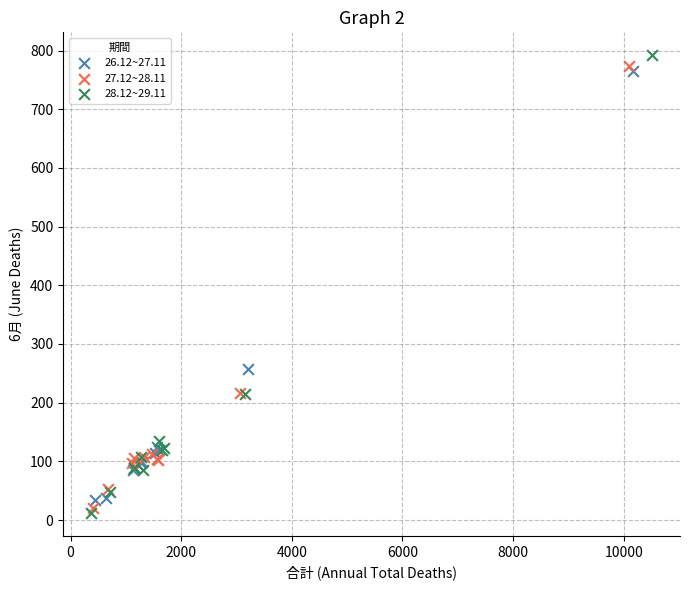

What are all the series names shown in the legend?

26.12~27.11, 27.12~28.11, 28.12~29.11